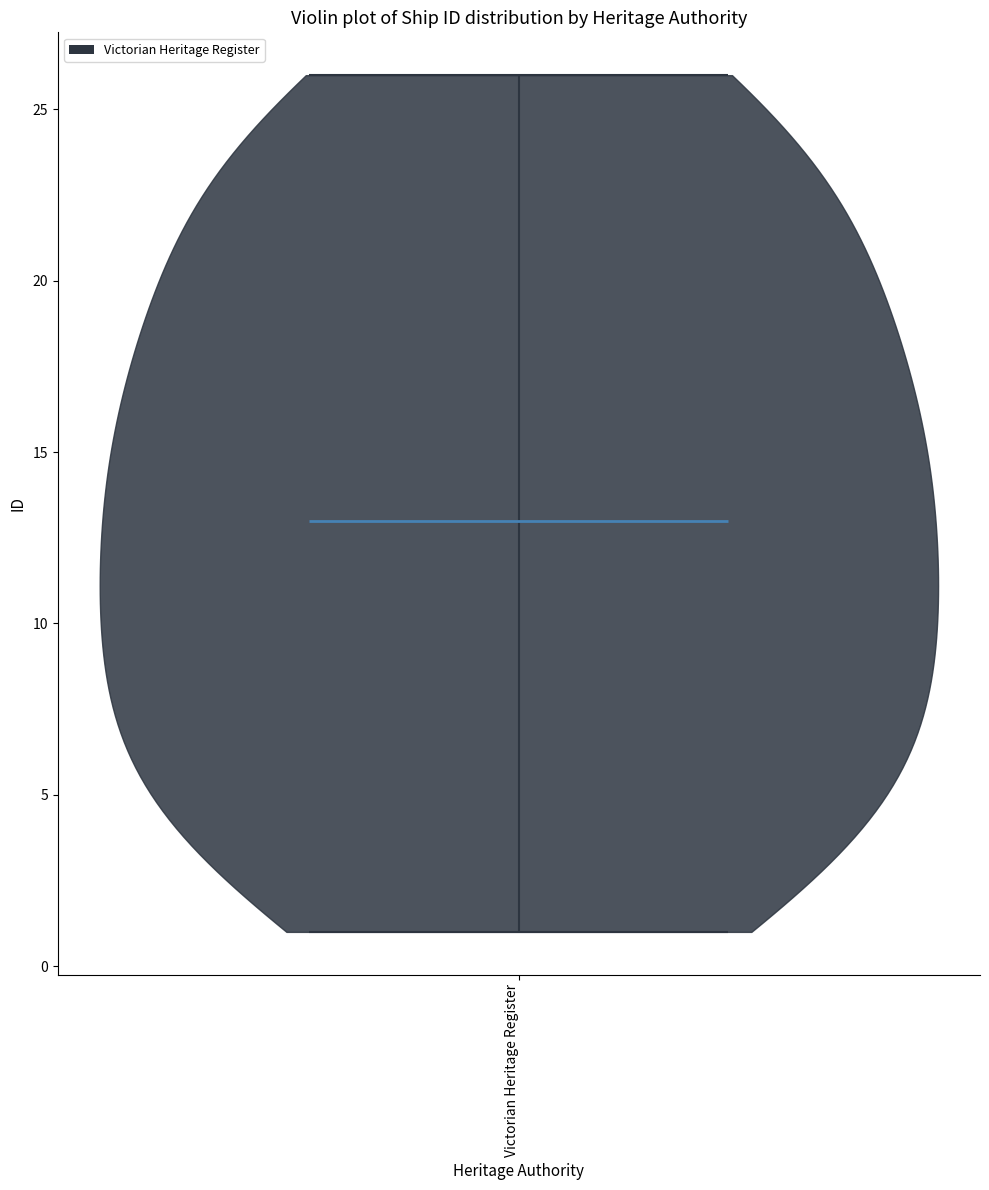

What is the lowest point the violin for Victorian Heritage Register reaches on the y-axis? The values are not printed on the chart, so give them approximately, as read against the axis.

1